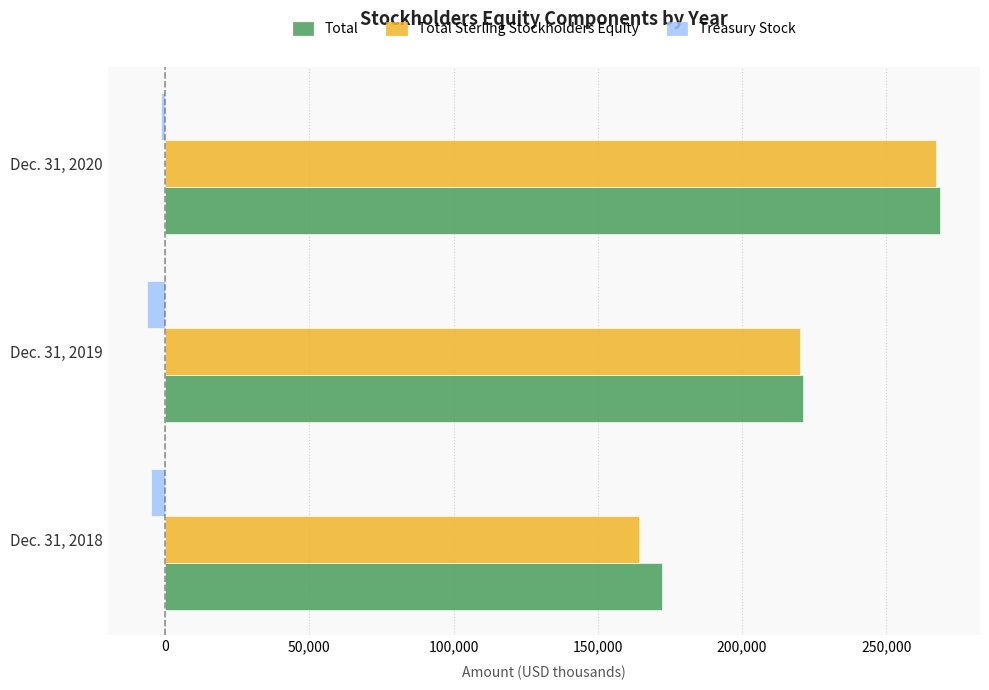

The value of Total at Dec. 31, 2019 is 106332. True or false?

False